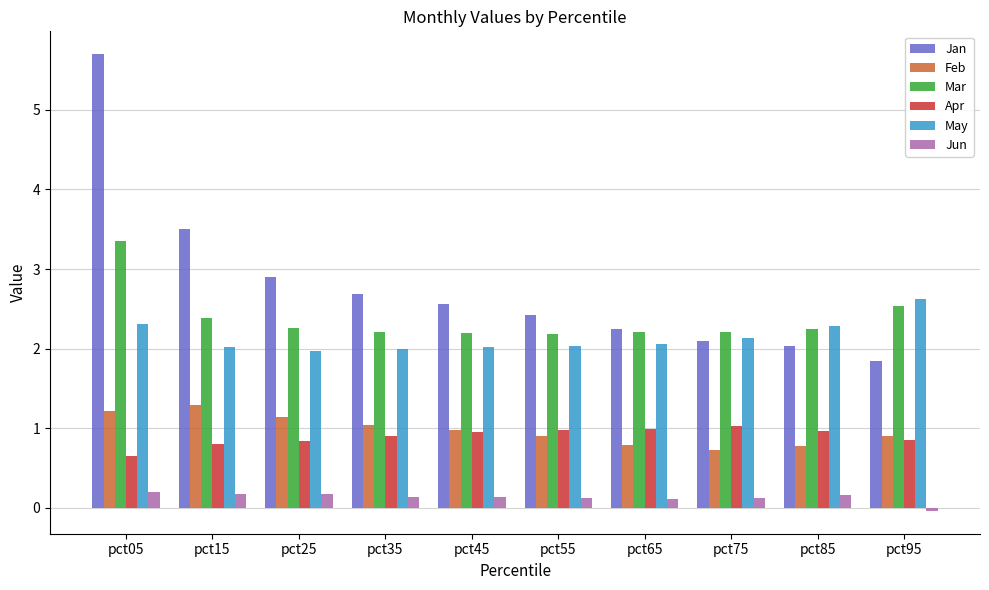

What is the highest value of the Mar series?

3.4